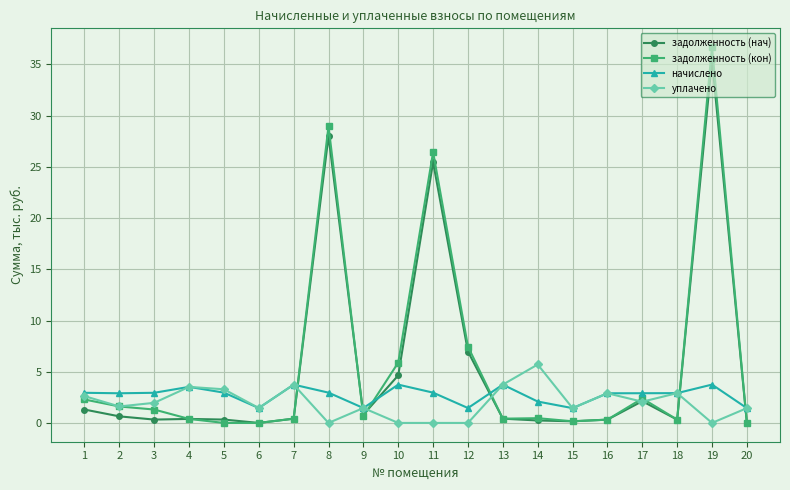

Which series changed the most between 8 and 13?

задолженность (кон)